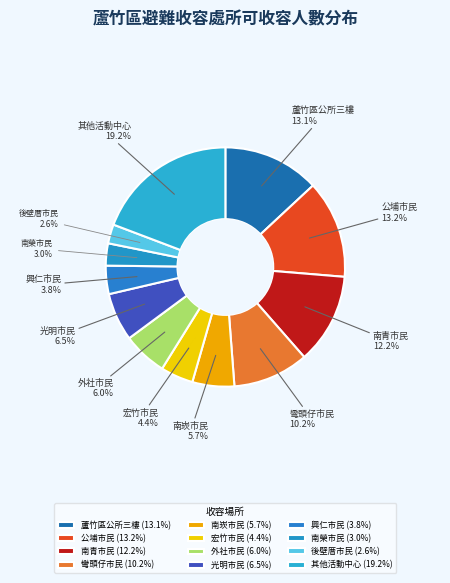

How many slices are in this pie chart?

12